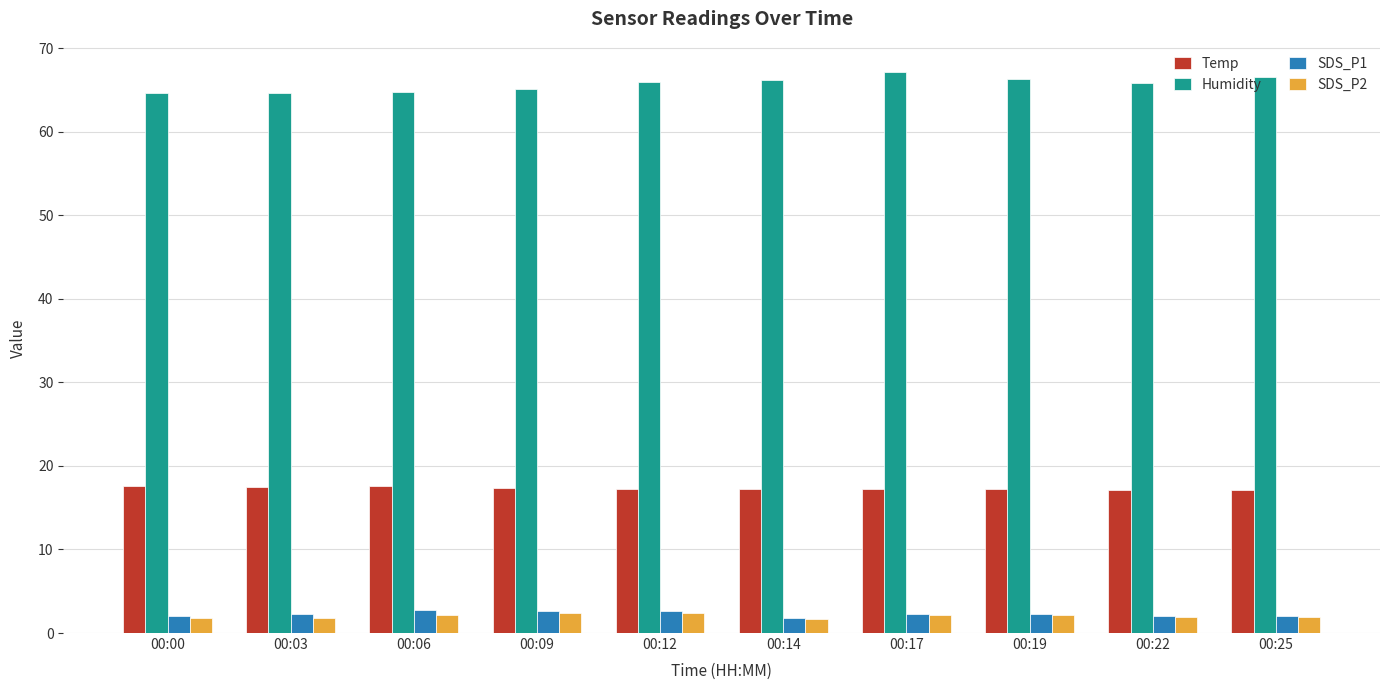

Count the number of categories in the chart.

10